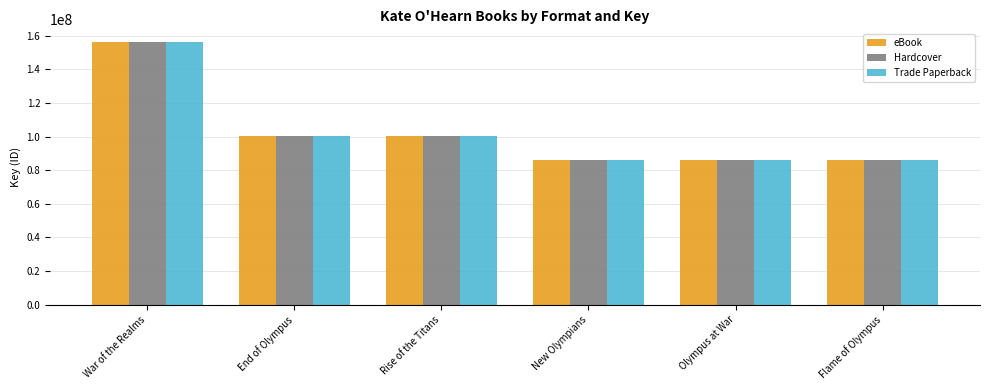

What is the minimum value for Trade Paperback?

85851711